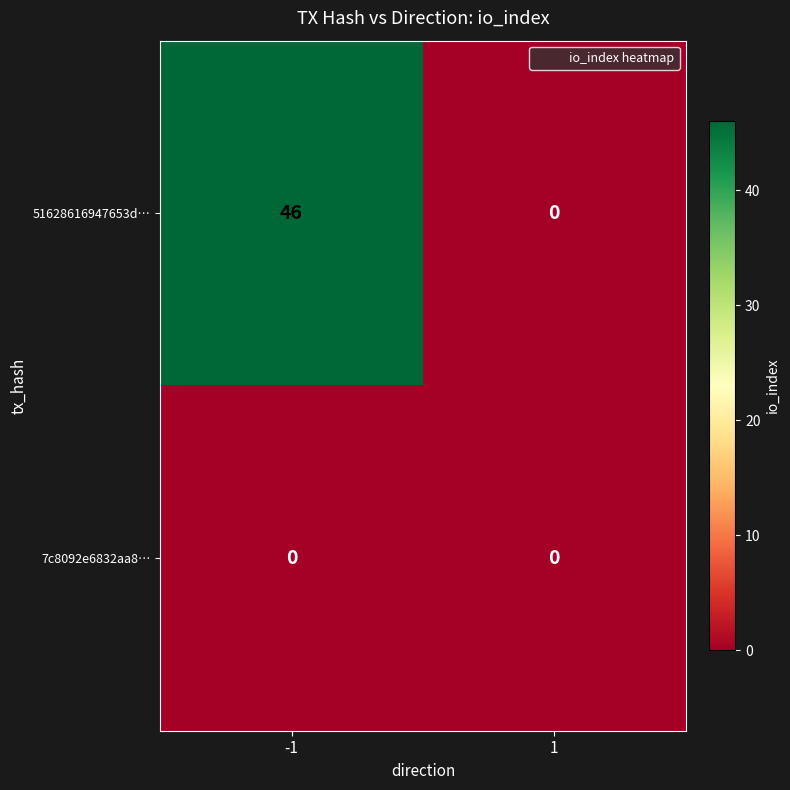

Reading right to left, what are all the values shown in this chart?

51628616947653d…: 0	46
7c8092e6832aa8…: 0	0